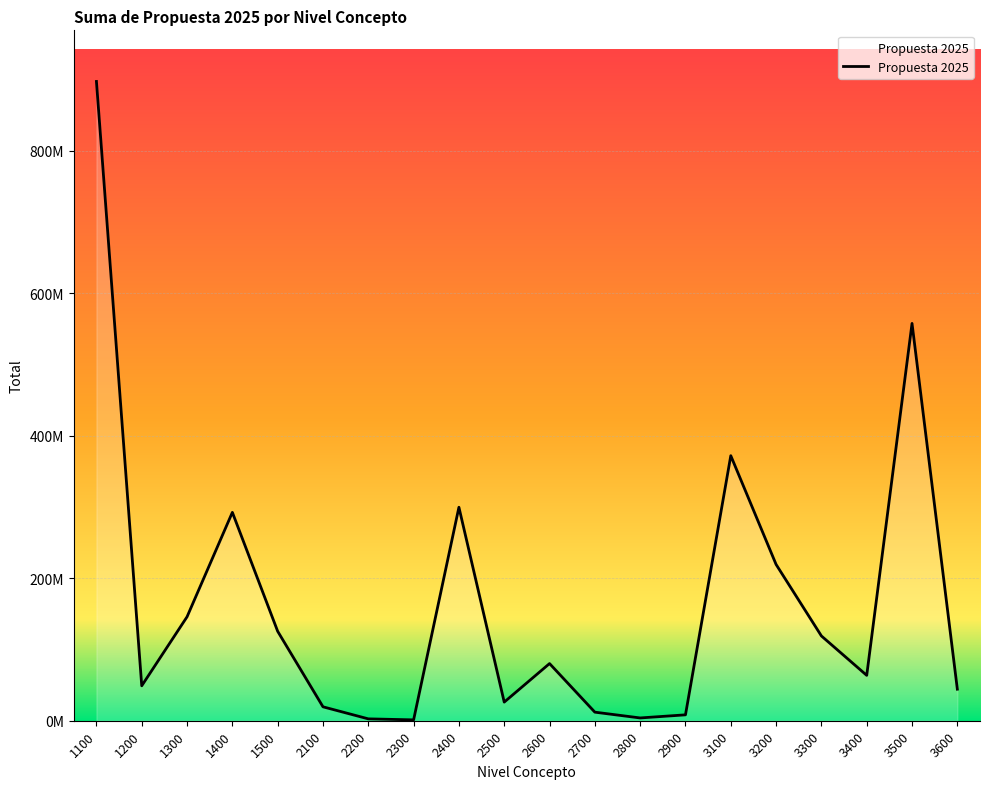

Does the chart have visible grid lines?

Yes